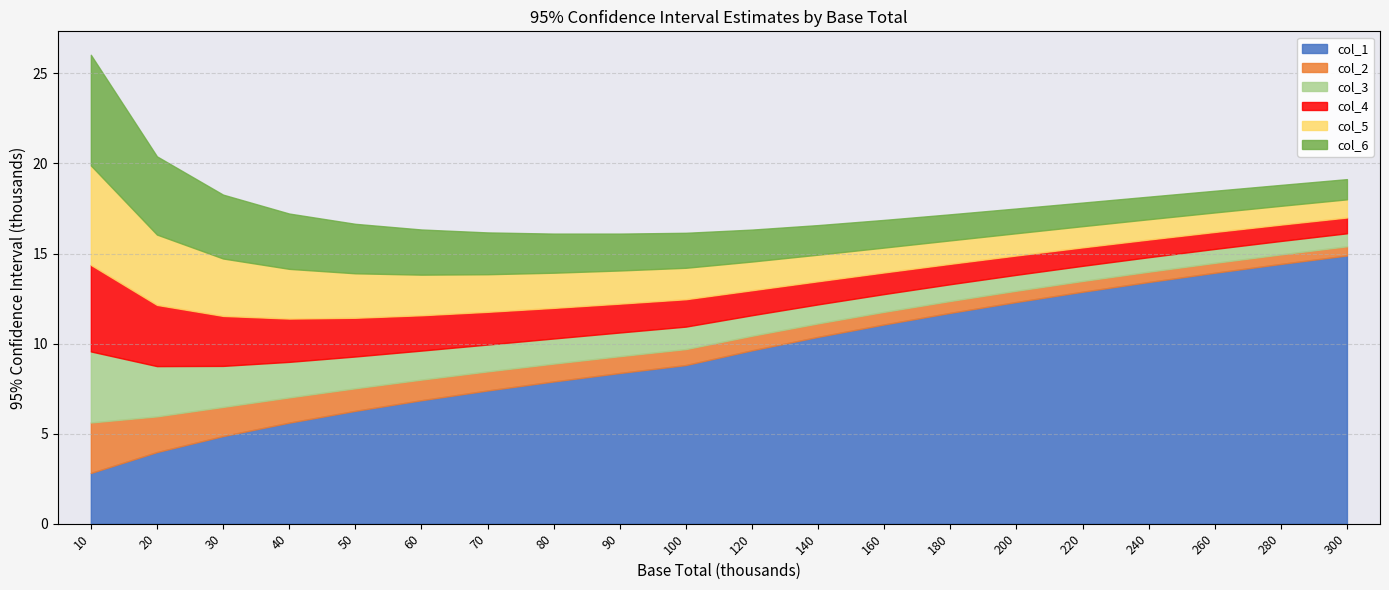

Reading left to right, extract all data points from this chart.

col_1: 10=2.8	20=4.0	30=4.9	40=5.6	50=6.3	60=6.9	70=7.4	80=7.9	90=8.4	100=8.8	120=9.6	140=10.4	160=11.1	180=11.7	200=12.3	220=12.9	240=13.4	260=13.9	280=14.4	300=14.9
col_2: 10=2.8	20=2.0	30=1.6	40=1.4	50=1.3	60=1.1	70=1.1	80=1.0	90=0.9	100=0.9	120=0.8	140=0.7	160=0.7	180=0.7	200=0.6	220=0.6	240=0.6	260=0.5	280=0.5	300=0.5
col_3: 10=3.9	20=2.8	30=2.3	40=2.0	50=1.8	60=1.6	70=1.5	80=1.4	90=1.3	100=1.2	120=1.1	140=1.1	160=1.0	180=0.9	200=0.9	220=0.8	240=0.8	260=0.8	280=0.7	300=0.7
col_4: 10=4.8	20=3.4	30=2.8	40=2.4	50=2.1	60=2.0	70=1.8	80=1.7	90=1.6	100=1.5	120=1.4	140=1.3	160=1.2	180=1.1	200=1.1	220=1.0	240=1.0	260=0.9	280=0.9	300=0.9
col_5: 10=5.5	20=3.9	30=3.2	40=2.8	50=2.5	60=2.3	70=2.1	80=2.0	90=1.8	100=1.7	120=1.6	140=1.5	160=1.4	180=1.3	200=1.2	220=1.2	240=1.1	260=1.1	280=1.0	300=1.0
col_6: 10=6.1	20=4.3	30=3.5	40=3.1	50=2.7	60=2.5	70=2.3	80=2.2	90=2.0	100=1.9	120=1.8	140=1.6	160=1.5	180=1.4	200=1.4	220=1.3	240=1.3	260=1.2	280=1.2	300=1.1